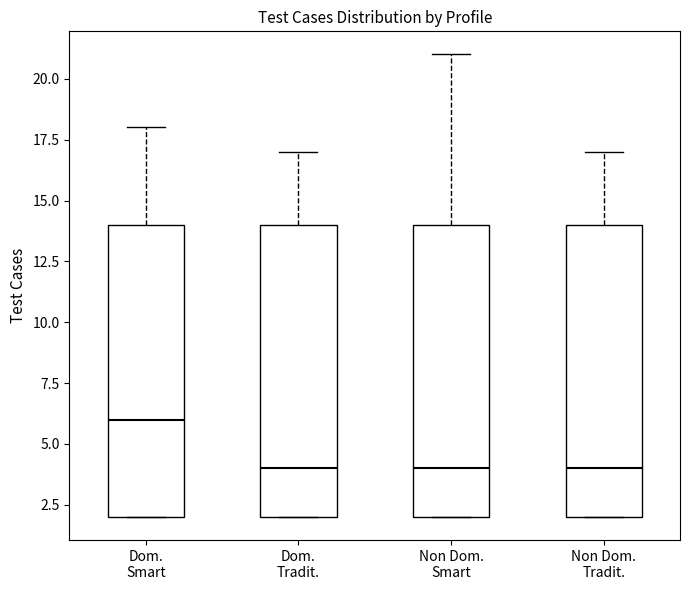

Reading left to right, transcribe this box plot: for each box, give where its median line is, the range the box spans, and where its two whiskers end, as read against the y-axis. The values are not printed on the chart, so give them approximately, as read against the axis.

Dom. Smart: median 6, box 2 to 14, whiskers 2 to 18
Dom. Tradit.: median 4, box 2 to 14, whiskers 2 to 17
Non Dom. Smart: median 4, box 2 to 14, whiskers 2 to 21
Non Dom. Tradit.: median 4, box 2 to 14, whiskers 2 to 17